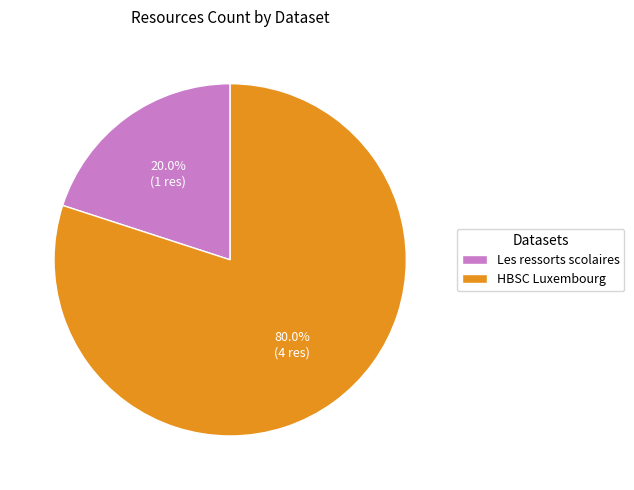

Rank the categories by value from highest to lowest.

HBSC Luxembourg, Les ressorts scolaires